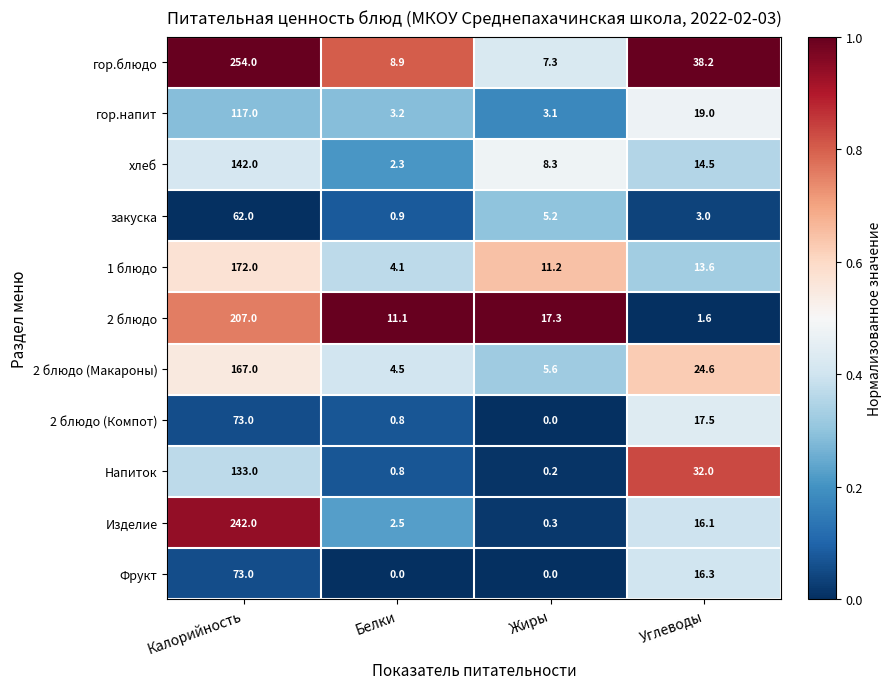

Where does the Напиток series first go above 32?

Калорийность